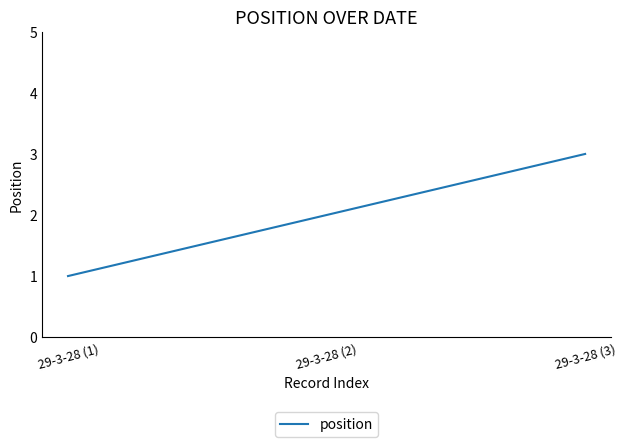

Reading left to right, list all the values displayed in this chart.

29-3-28 (1)=1	29-3-28 (2)=2	29-3-28 (3)=3